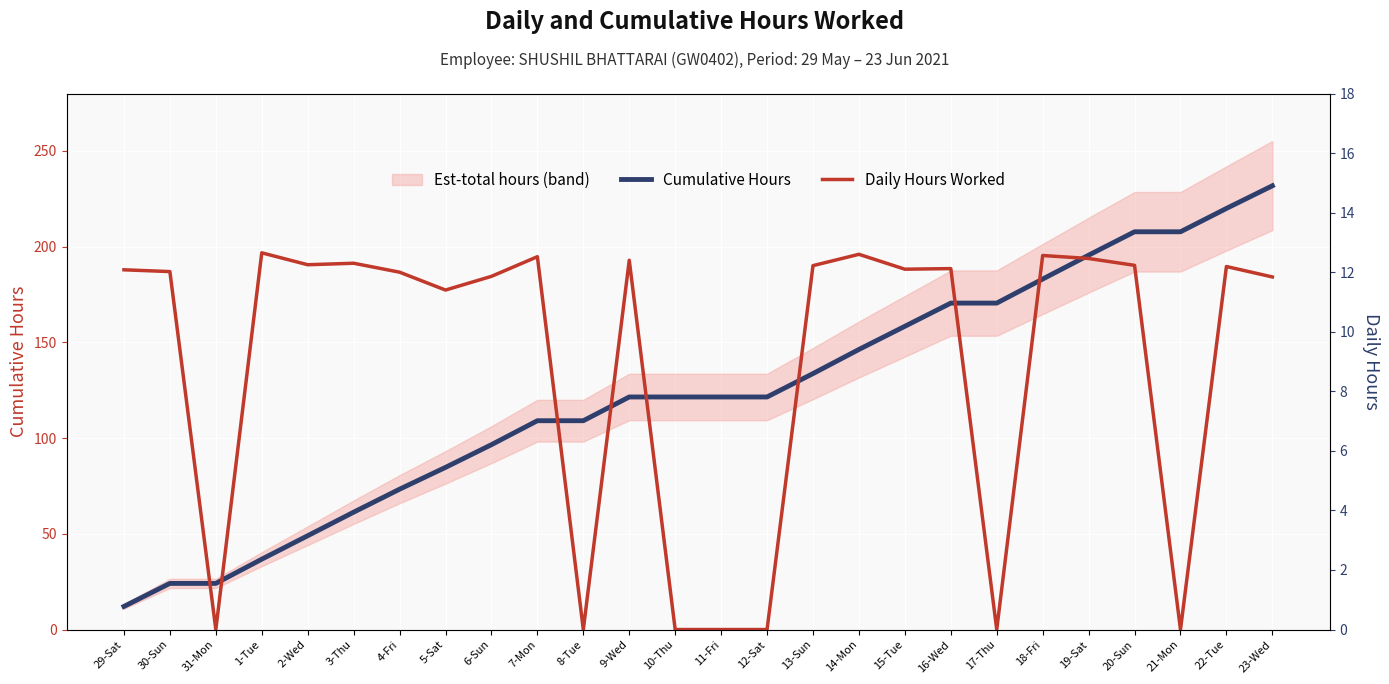

Is this an area chart (filled region under the line)?

No